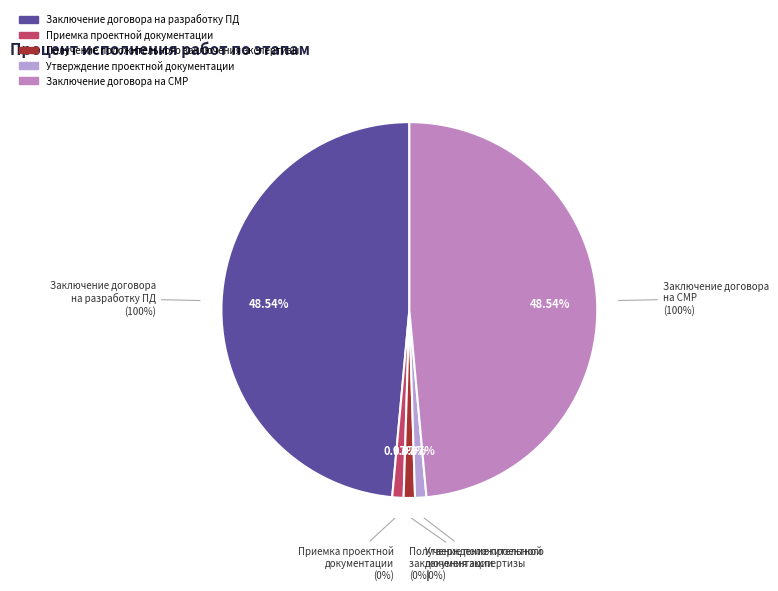

Between Заключение договора на выполнение строительно-монтажных работ and Получение положительного заключения экспертизы, which is larger?

Заключение договора на выполнение строительно-монтажных работ